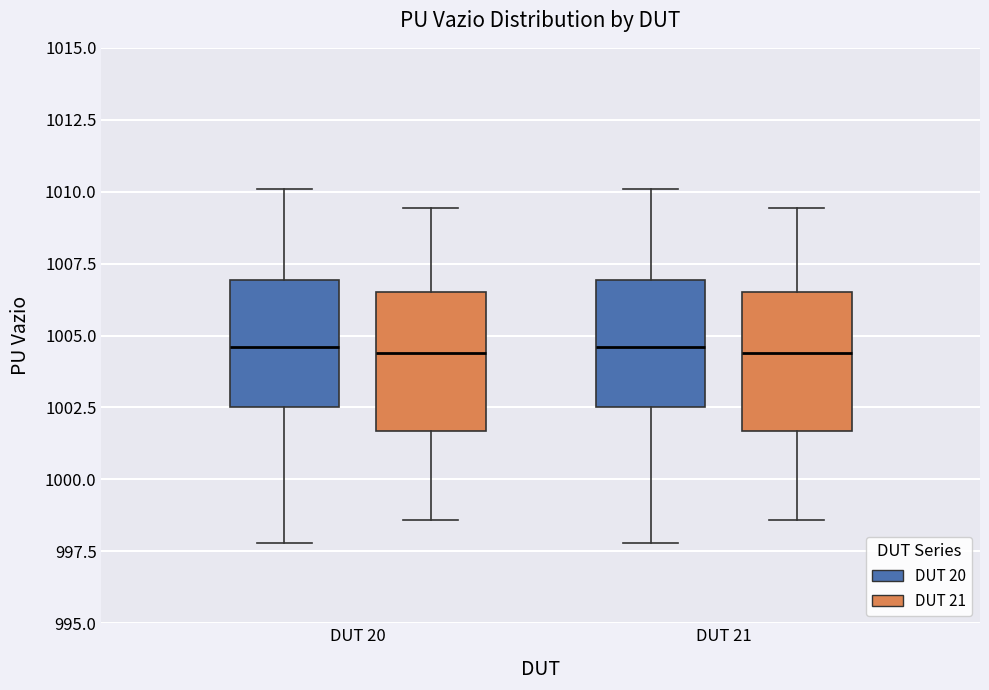

Reading left to right, read every box against the y-axis: the position of its median line, the range the box covers, and the ends of its whiskers. The values are not printed on the chart, so give them approximately, as read against the axis.

DUT 20 (DUT 20): median 1004.5, box 1002.5 to 1007.0, whiskers 998.0 to 1010.0
DUT 20 (DUT 21): median 1004.5, box 1001.5 to 1006.5, whiskers 998.5 to 1009.5
DUT 21 (DUT 20): median 1004.5, box 1002.5 to 1007.0, whiskers 998.0 to 1010.0
DUT 21 (DUT 21): median 1004.5, box 1001.5 to 1006.5, whiskers 998.5 to 1009.5